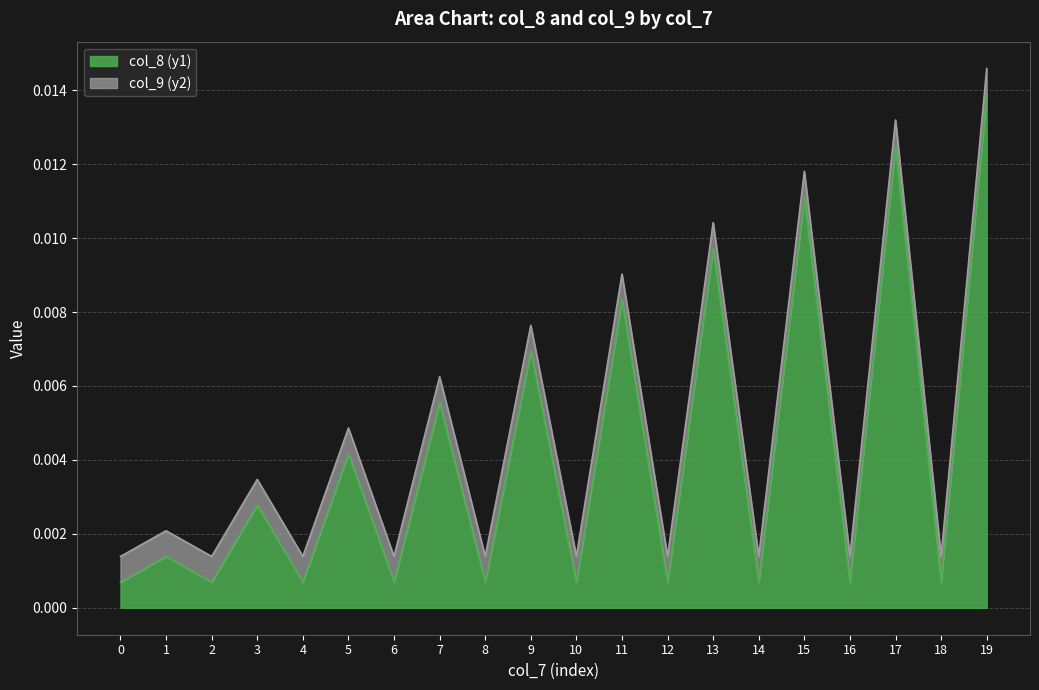

True or false: the data shows 0.0 at 16.

False